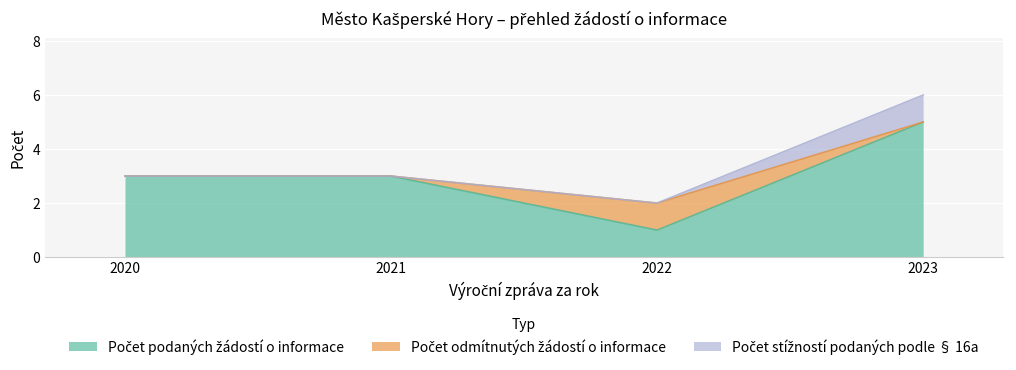

How many Počet stížností podaných podle § 16a values are between 0 and 1?

4